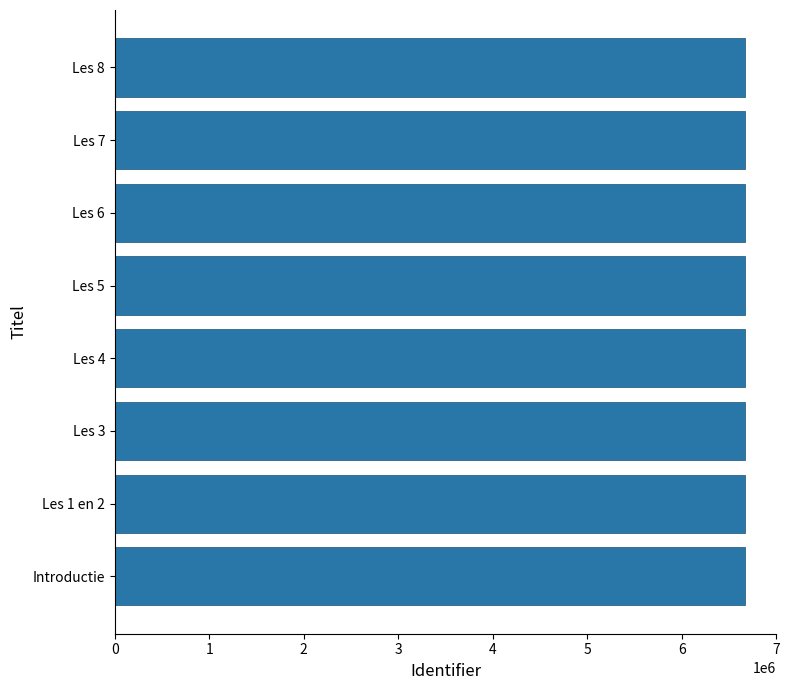

The value at Les 8 is 9179710. True or false?

False